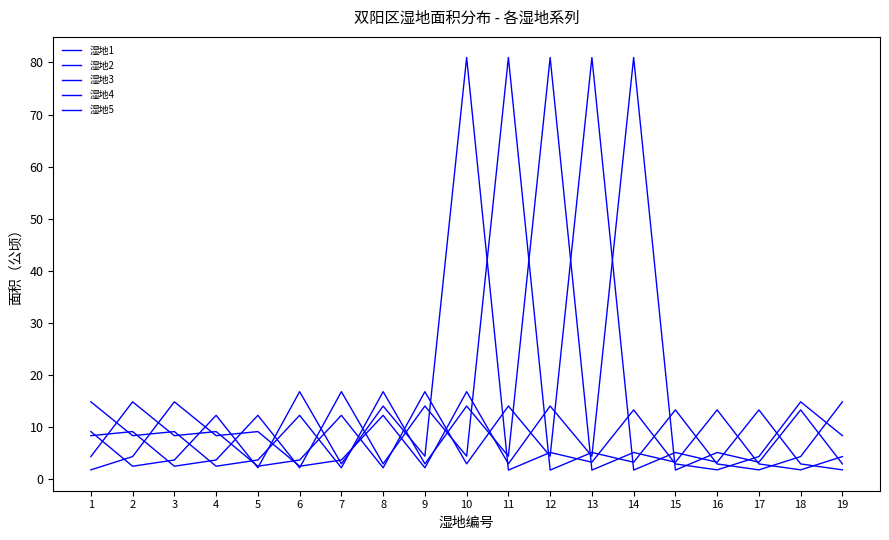

Does the chart display data point markers on the line(s)?

No